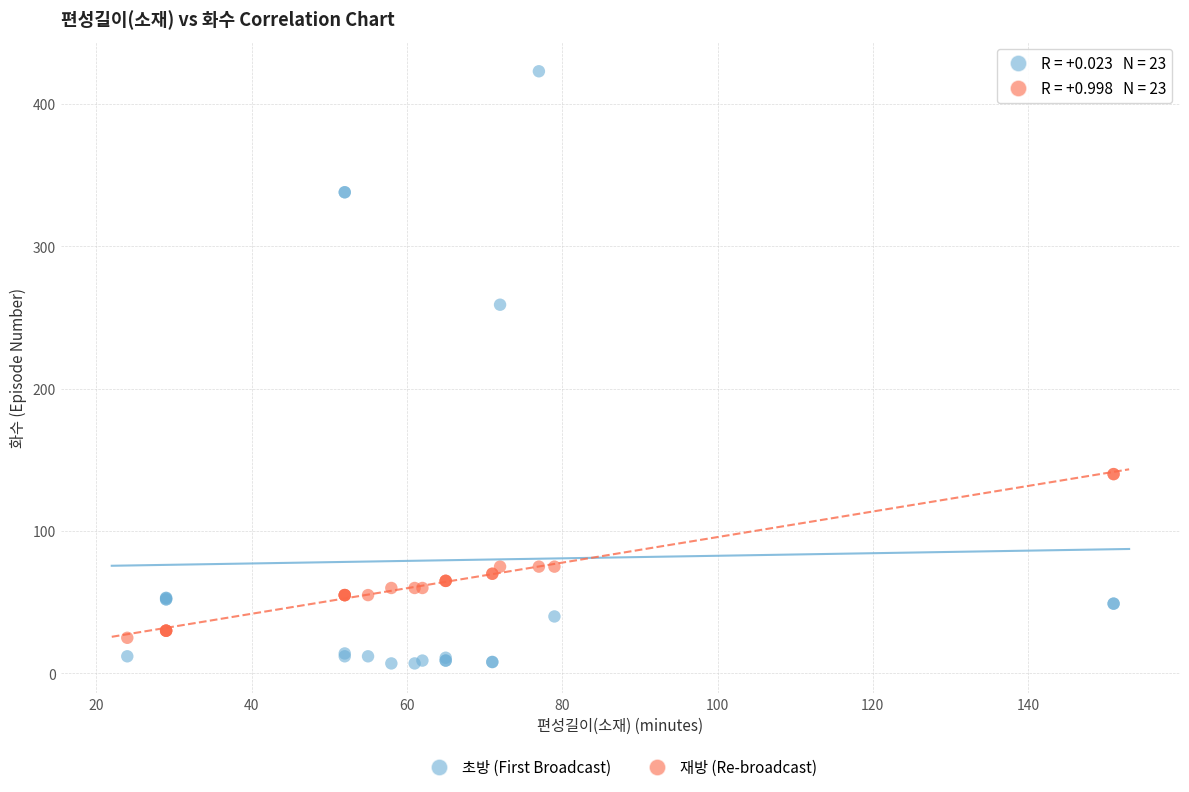

What are all the series names shown in the legend?

초방 (First Broadcast), 재방 (Re-broadcast)